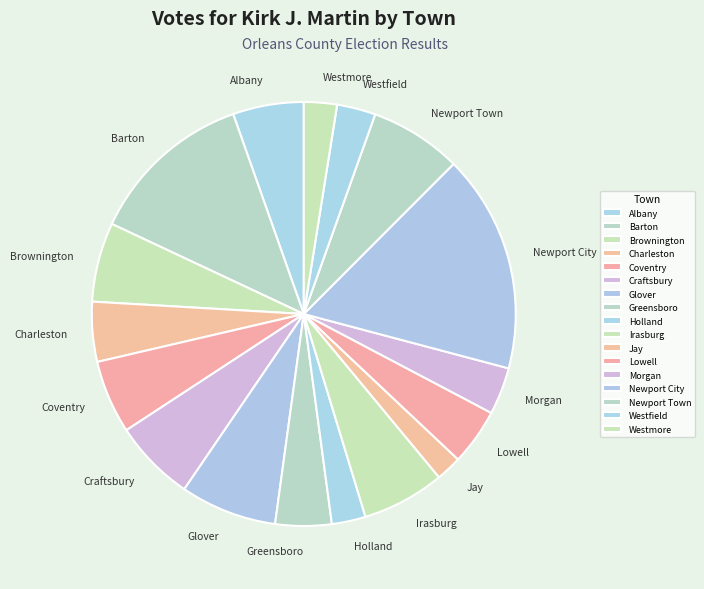

Which has a higher value, Albany or Newport Town?

Newport Town